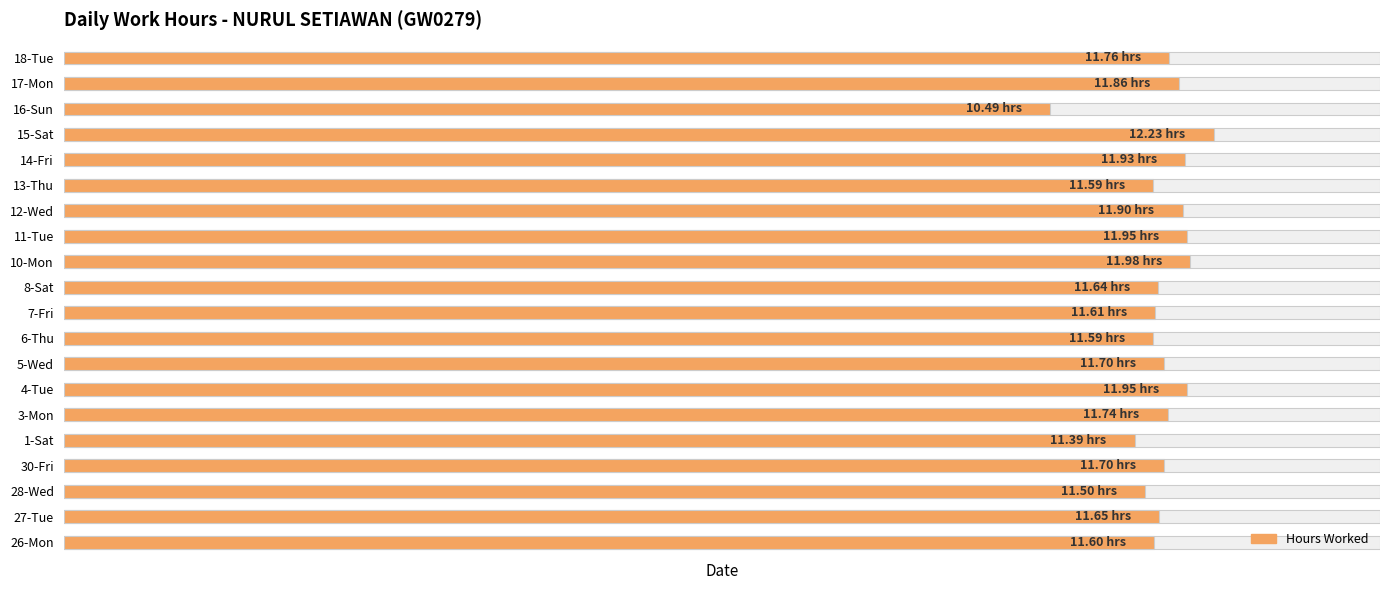

What is the label of the 7th bar from the left?

4-Tue